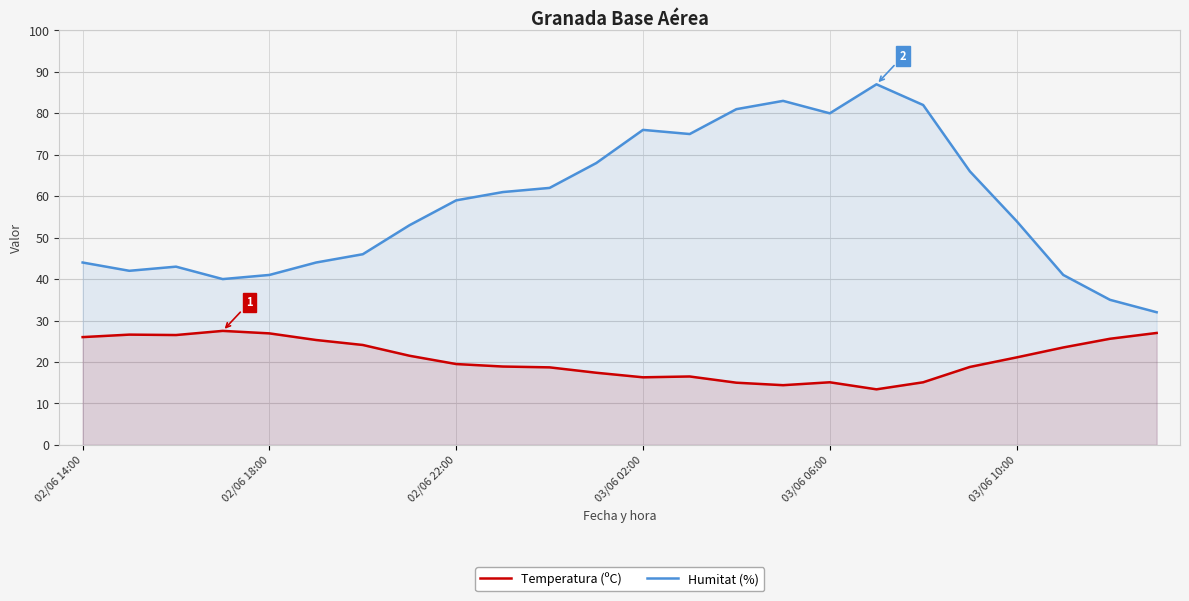

True or false: Temperatura (ºC) has a value of 14.4 at 15.

True